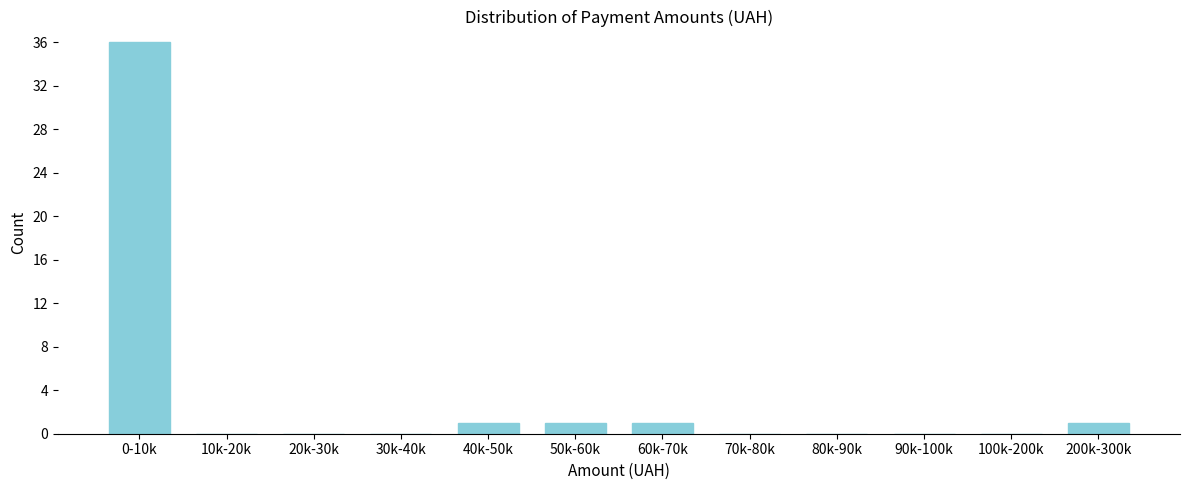

Reading right to left, transcribe all the data shown in this chart.

200k-300k=1	100k-200k=0	90k-100k=0	80k-90k=0	70k-80k=0	60k-70k=1	50k-60k=1	40k-50k=1	30k-40k=0	20k-30k=0	10k-20k=0	0-10k=36